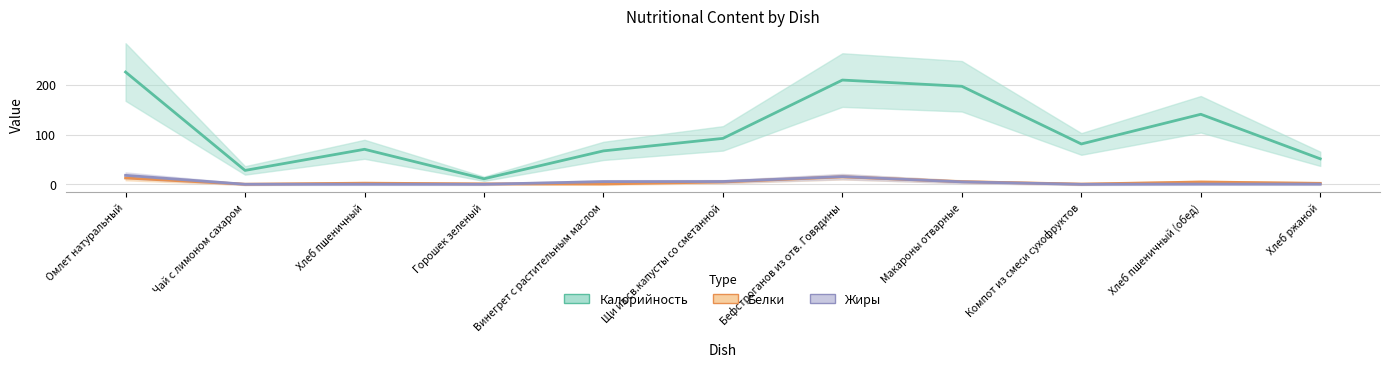

Where is Калорийность nearest to the value 118?

Хлеб пшеничный (обед)